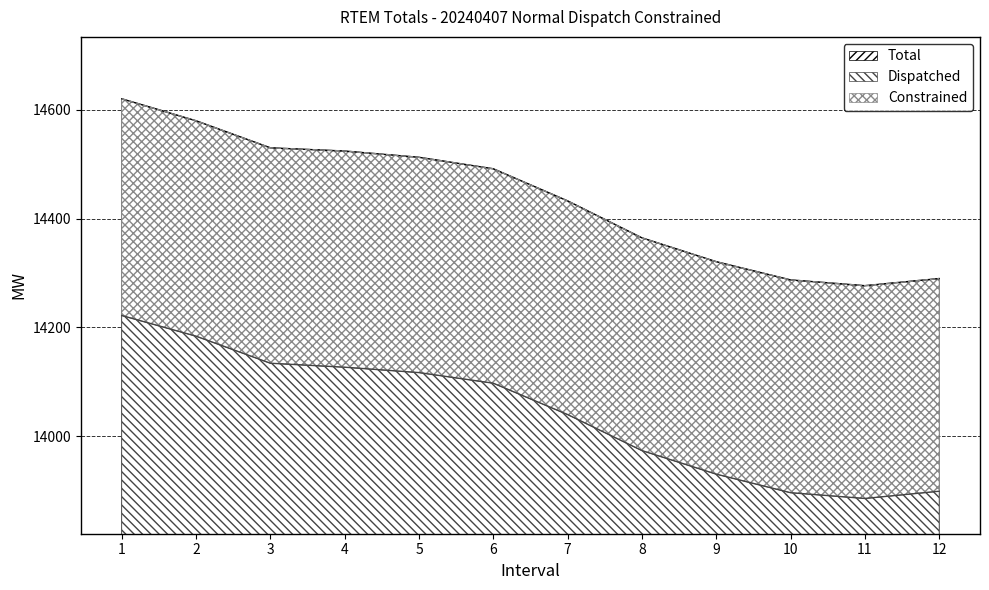

List the labels in order of Total value, smallest first.

11, 10, 12, 9, 8, 7, 6, 5, 4, 3, 2, 1